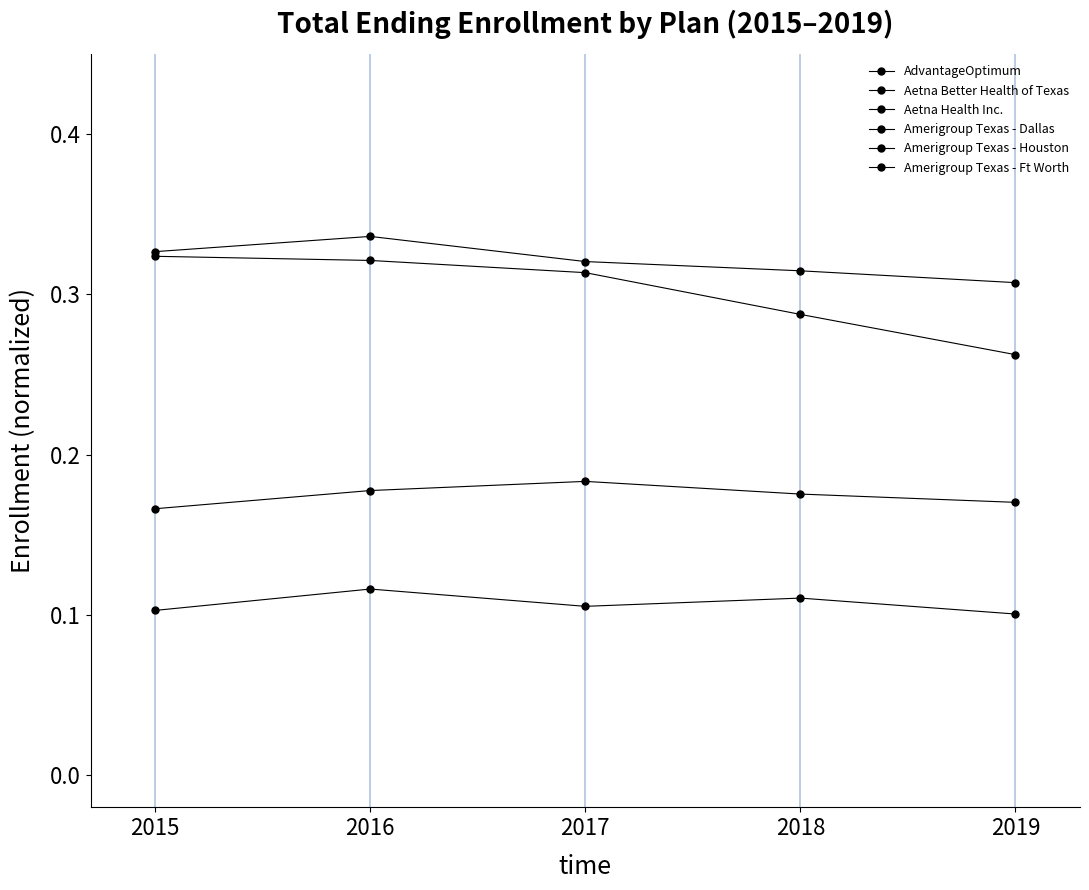

Which series has the largest total across all categories?

AdvantageOptimum